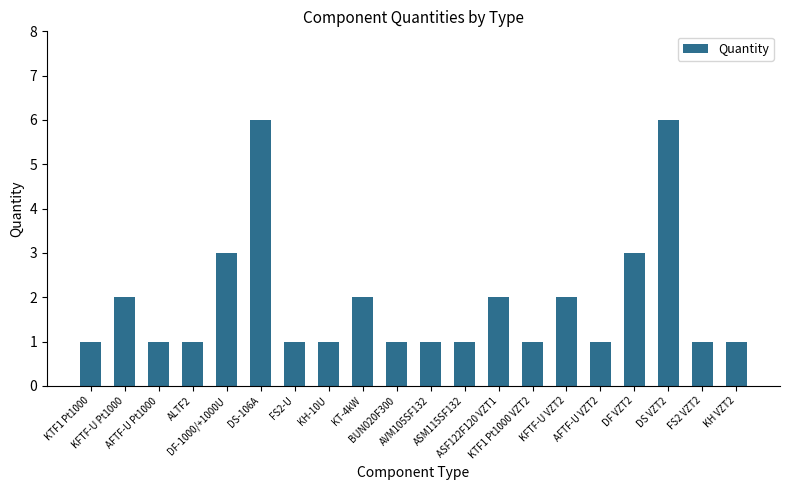

What is the value of the 5th bar from the left?

3